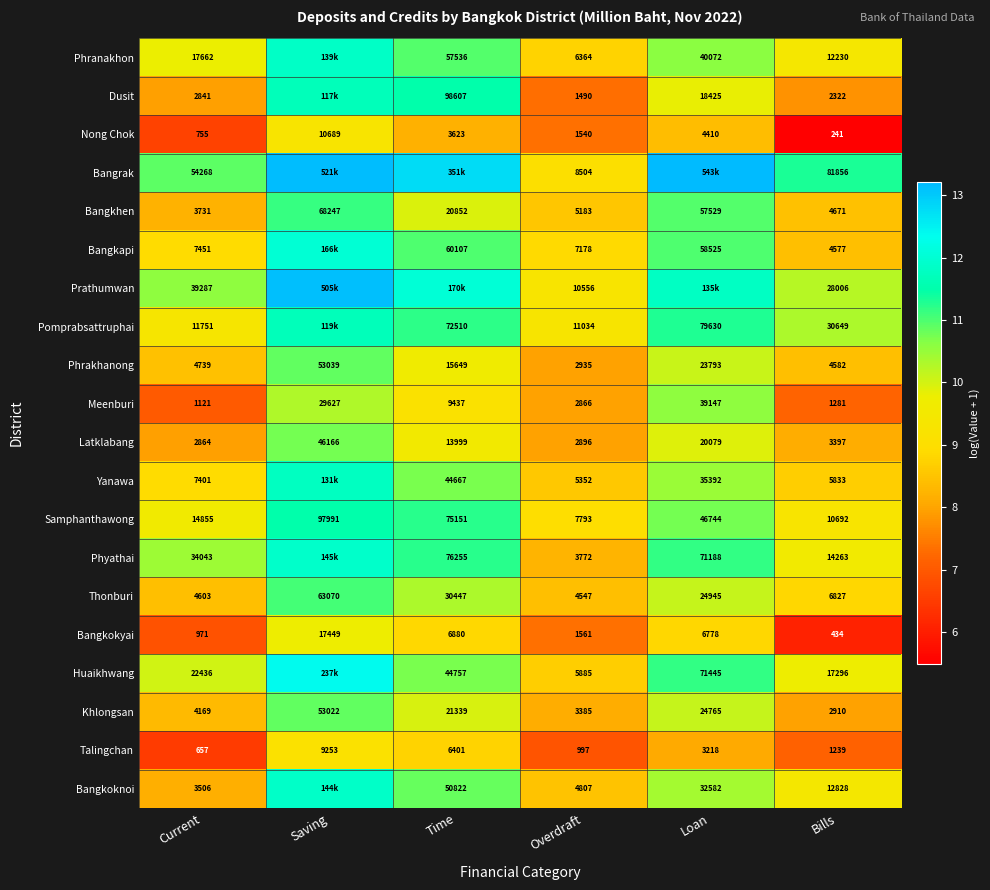

Between Current and Overdraft, which series saw the biggest shift?

Bangrak